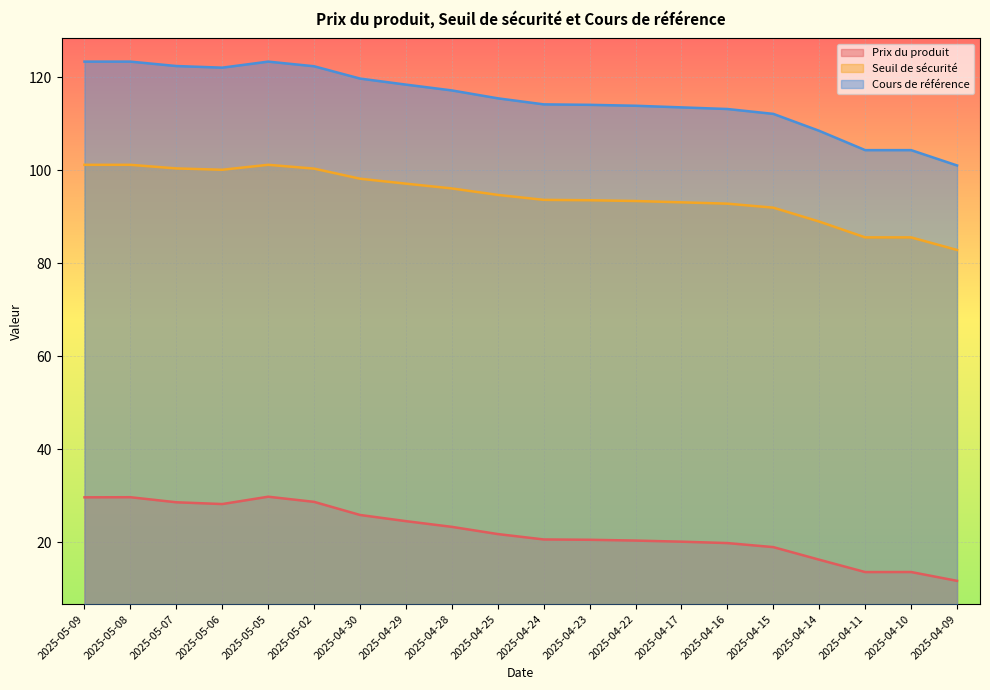

Where is the first local maximum for Cours de référence?

2025-05-05